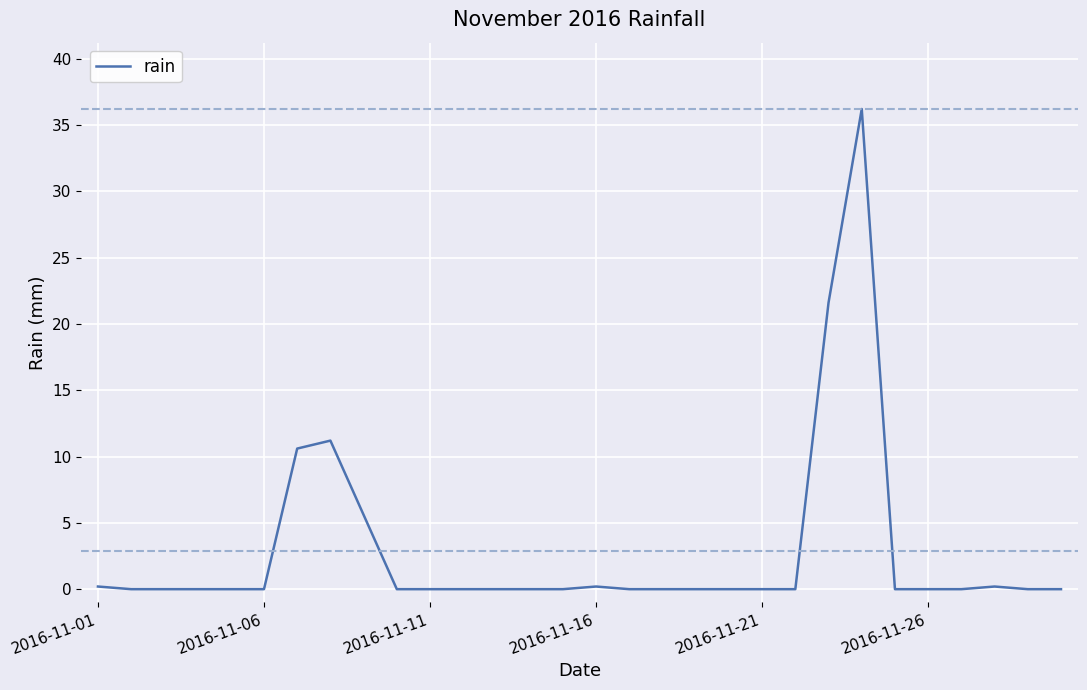

True or false: there are more than 0 points higher than both neighbors.

True